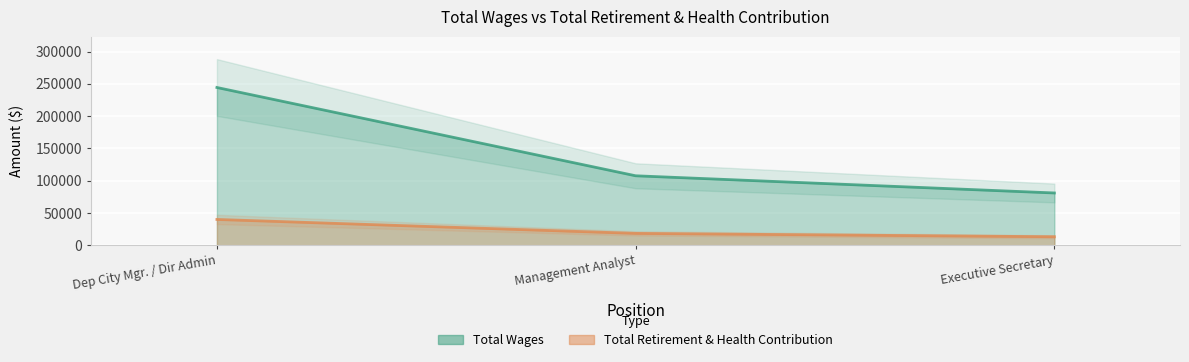

What is the value of the Total Retirement & Health Contribution point at the 2nd from the left?

18244